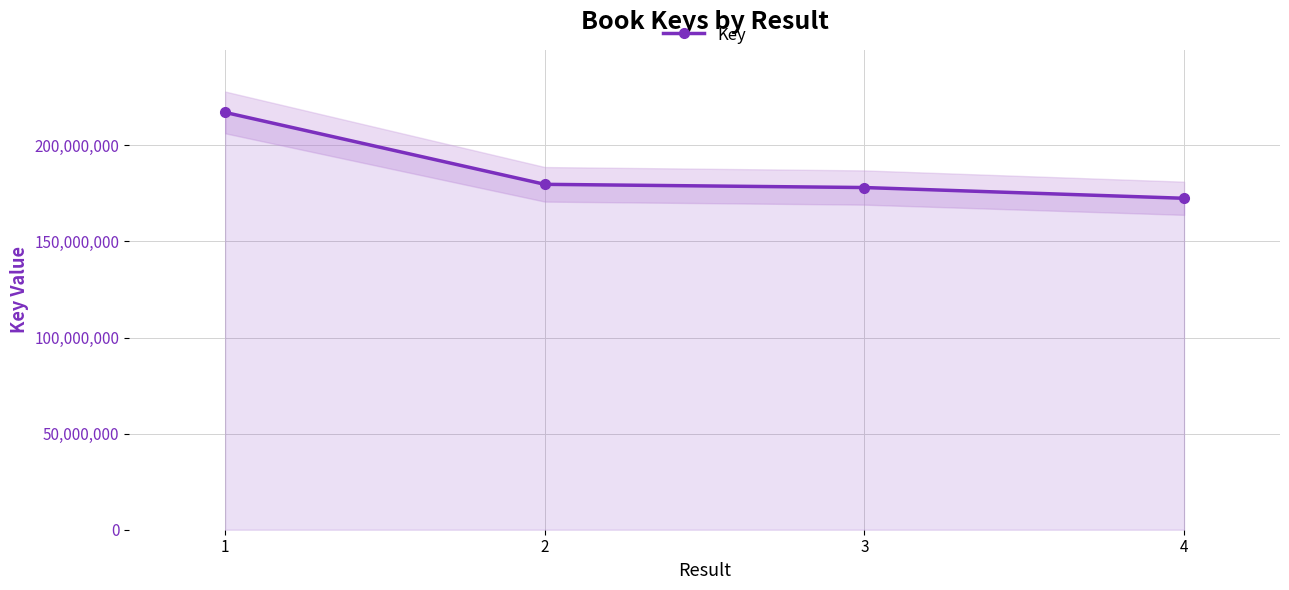

What is the greatest value displayed?

217098782